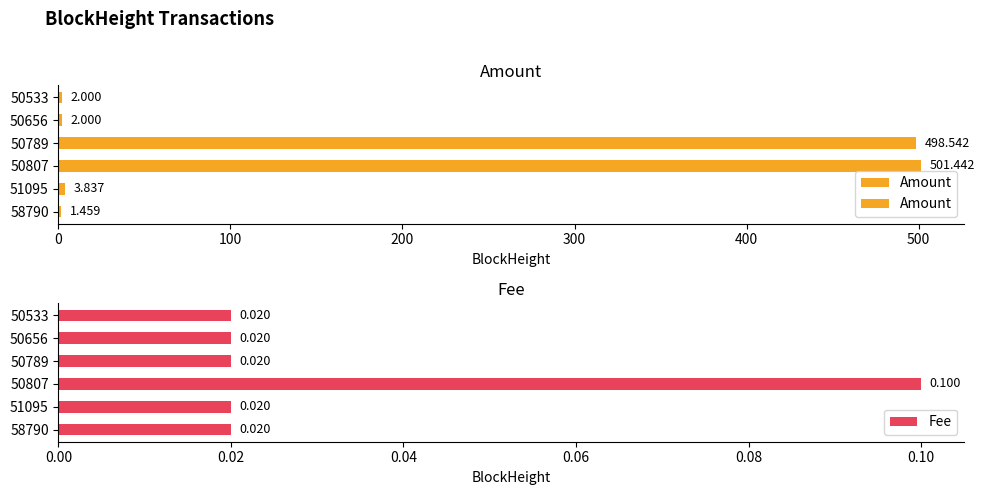

What is the value of the Fee bar at the 3rd from the left?

0.1